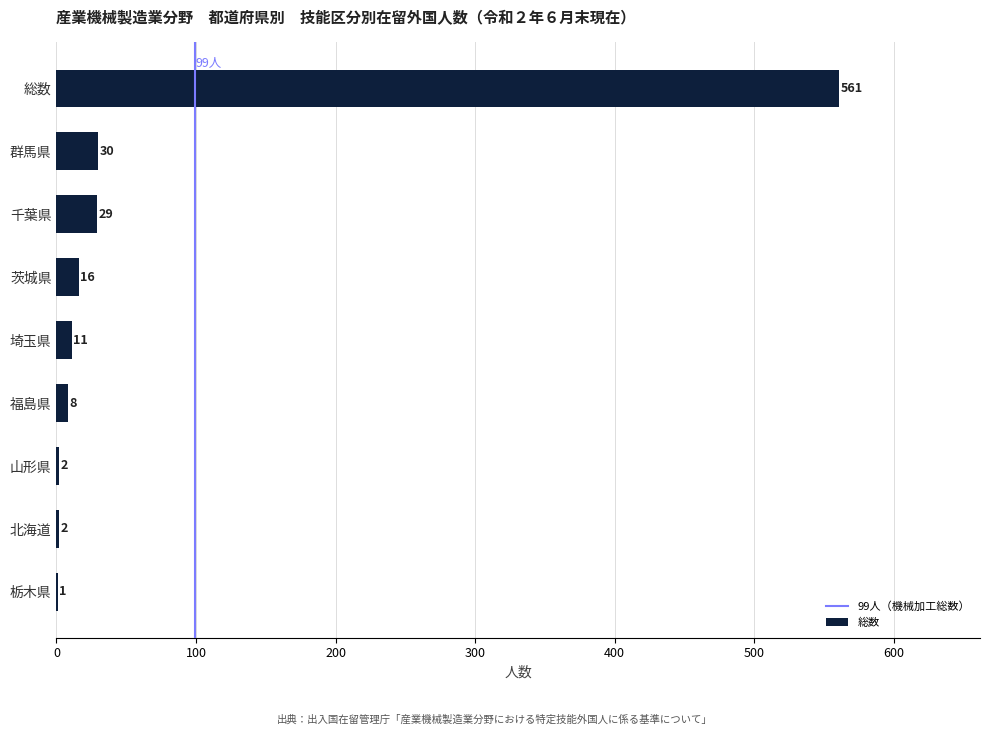

Which has a higher value, 茨城県 or 千葉県?

千葉県